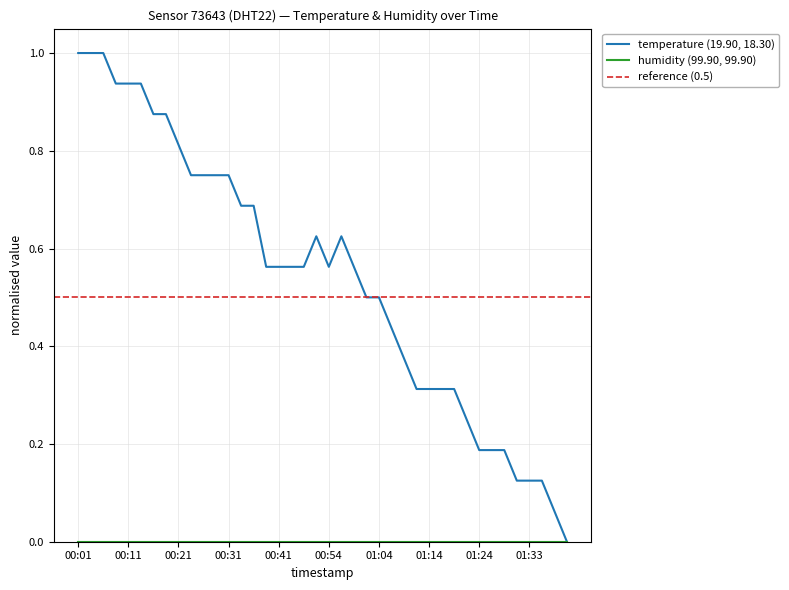

Reading left to right, extract all data points from this chart.

00:01=1.0	00:04=1.0	00:06=1.0	00:09=0.9	00:11=0.9	00:14=0.9	00:16=0.9	00:18=0.9	00:21=0.8	00:23=0.7	00:26=0.7	00:28=0.7	00:31=0.7	00:33=0.7	00:36=0.7	00:38=0.6	00:41=0.6	00:43=0.6	00:49=0.6	00:51=0.6	00:54=0.6	00:57=0.6	00:59=0.6	01:01=0.5	01:04=0.5	01:06=0.4	01:09=0.4	01:11=0.3	01:14=0.3	01:16=0.3	01:19=0.3	01:21=0.2	01:24=0.2	01:26=0.2	01:29=0.2	01:31=0.1	01:33=0.1	01:36=0.1	01:38=0.1	01:41=0.0